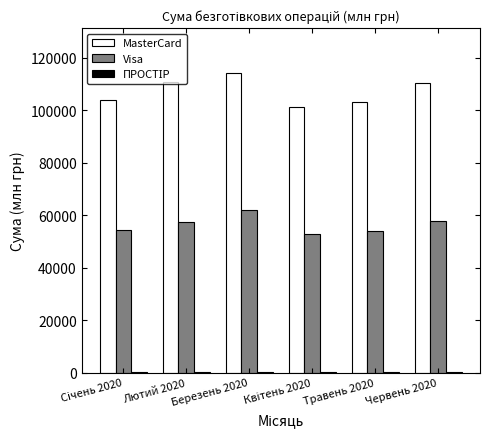

The value of Visa at Лютий 2020 is 17047.1. True or false?

False